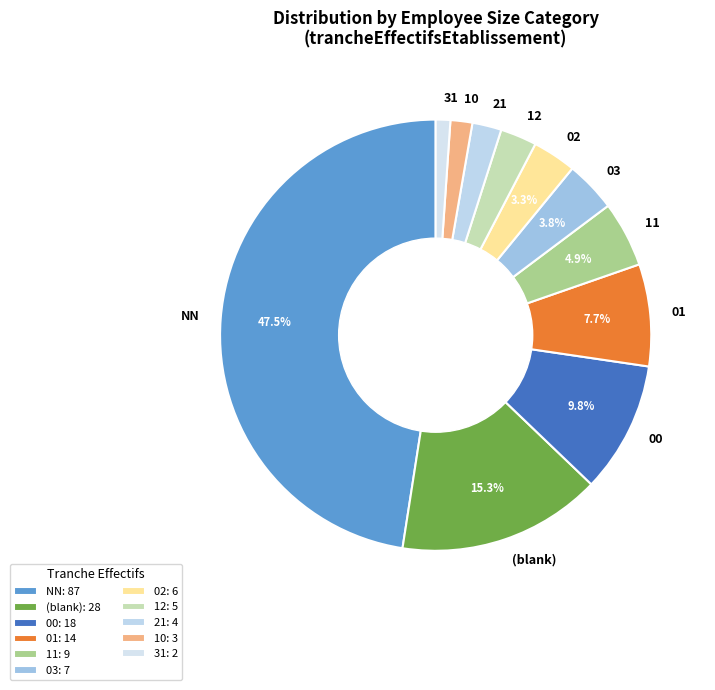

To the nearest percent, what is the difference between the largest and smallest slice percentages?

46%